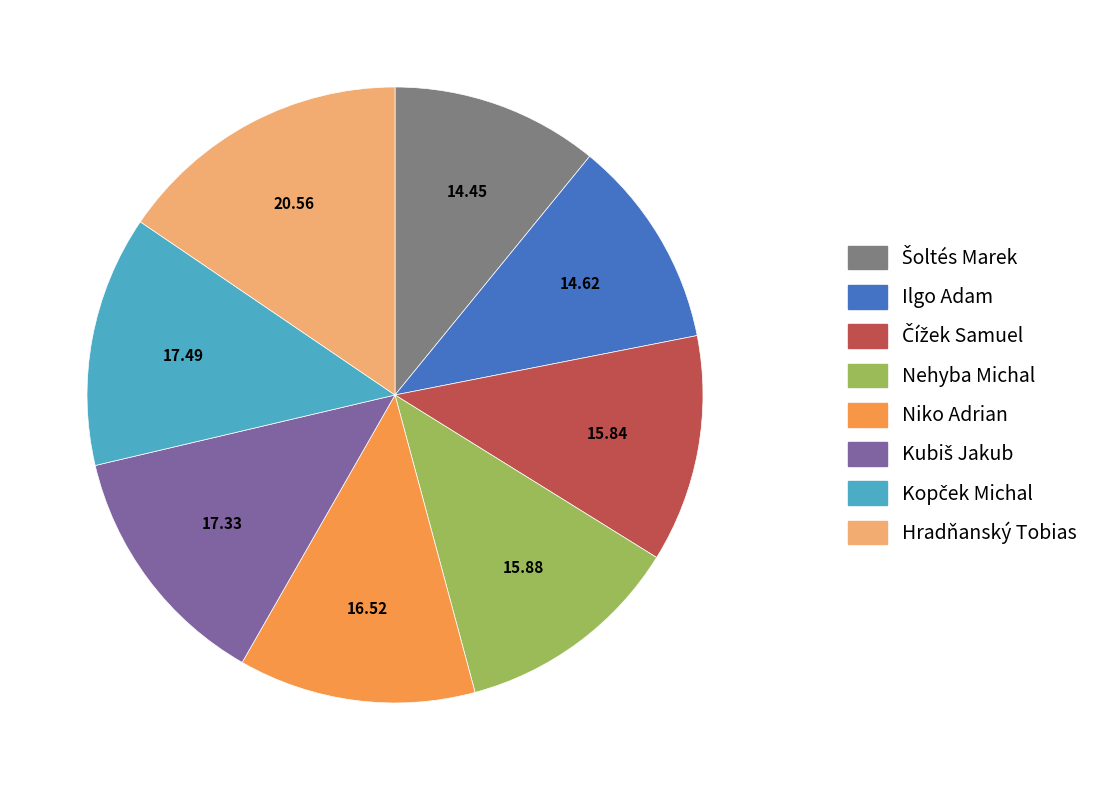

What is the largest slice in the pie chart?

Hradňanský Tobias